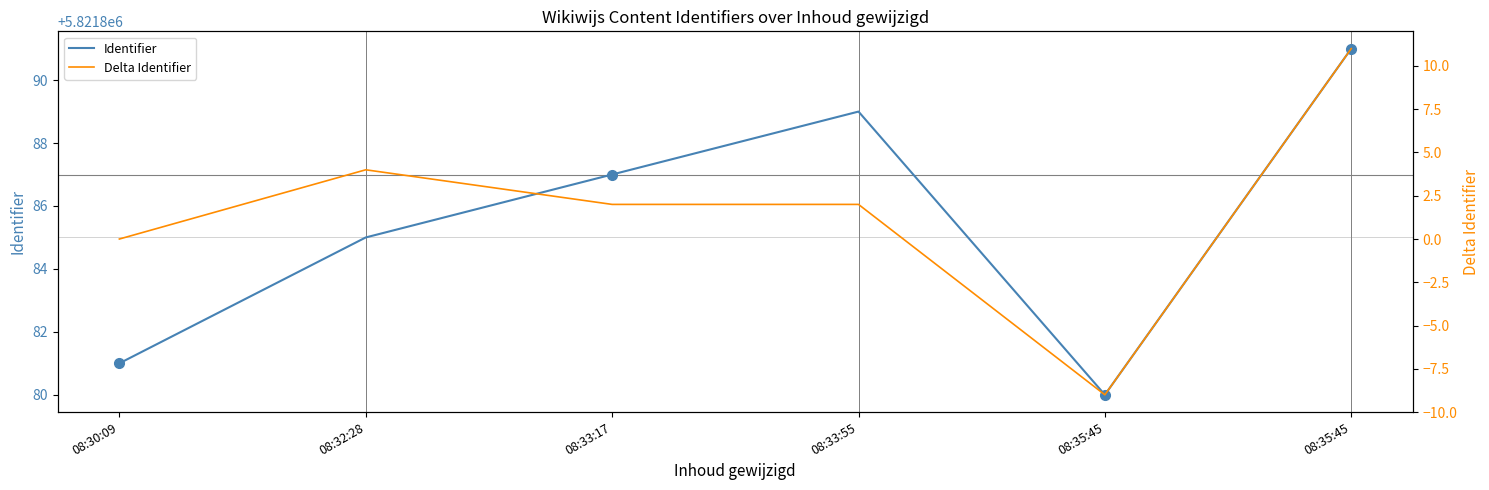

Reading left to right, extract all data points from this chart.

Identifier: 08:30:09=5821881	08:32:28=5821885	08:33:17=5821887	08:33:55=5821889	08:35:45=5821880	08:35:45=5821891
Delta Identifier: 08:30:09=0	08:32:28=4	08:33:17=2	08:33:55=2	08:35:45=-9	08:35:45=11